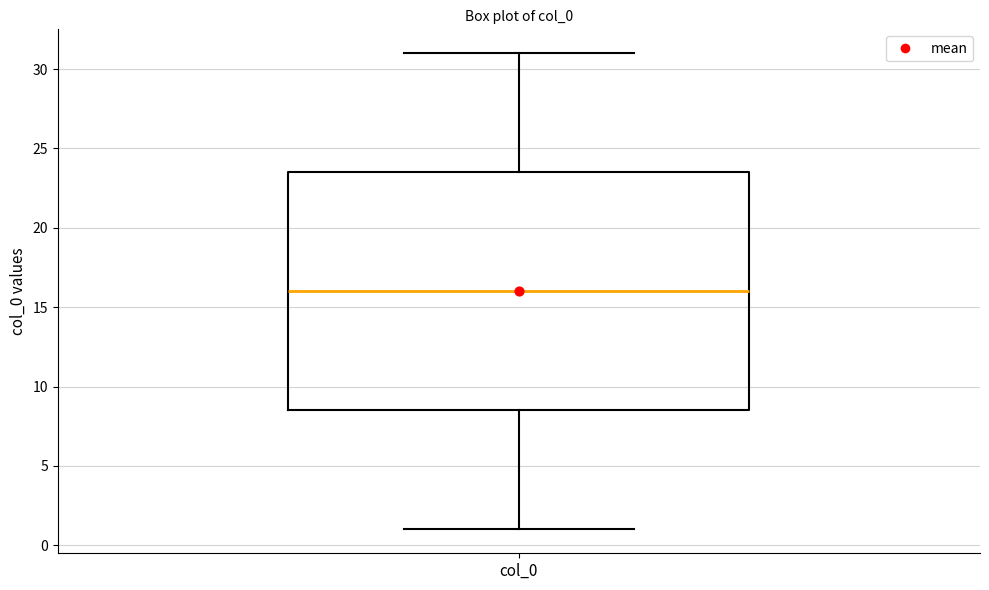

Read this box plot against the y-axis: the position of the median line, the range covered by the box, and the ends of both whiskers. The values are not printed on the chart, so give them approximately, as read against the axis.

median 16.0, box 8.5 to 23.5, whiskers 1.0 to 31.0